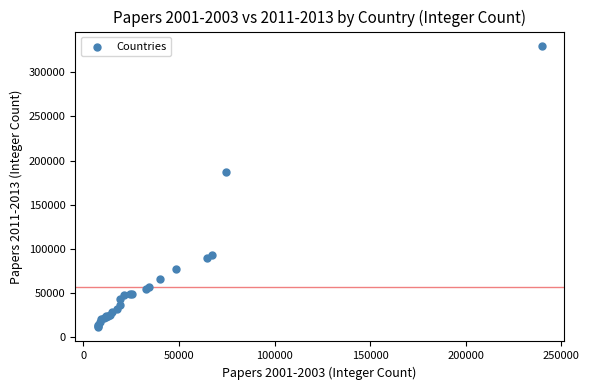

What Y value in the scatter plot is closest to 170747?

187318.3